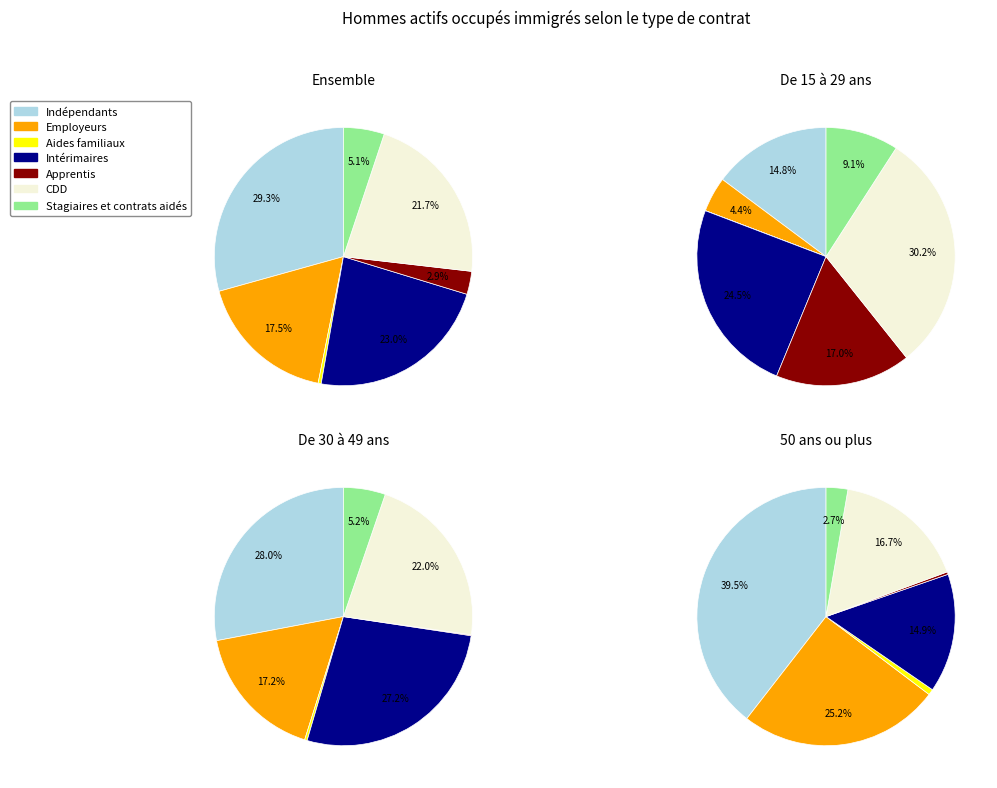

What is the largest slice in the pie chart?

Indépendants